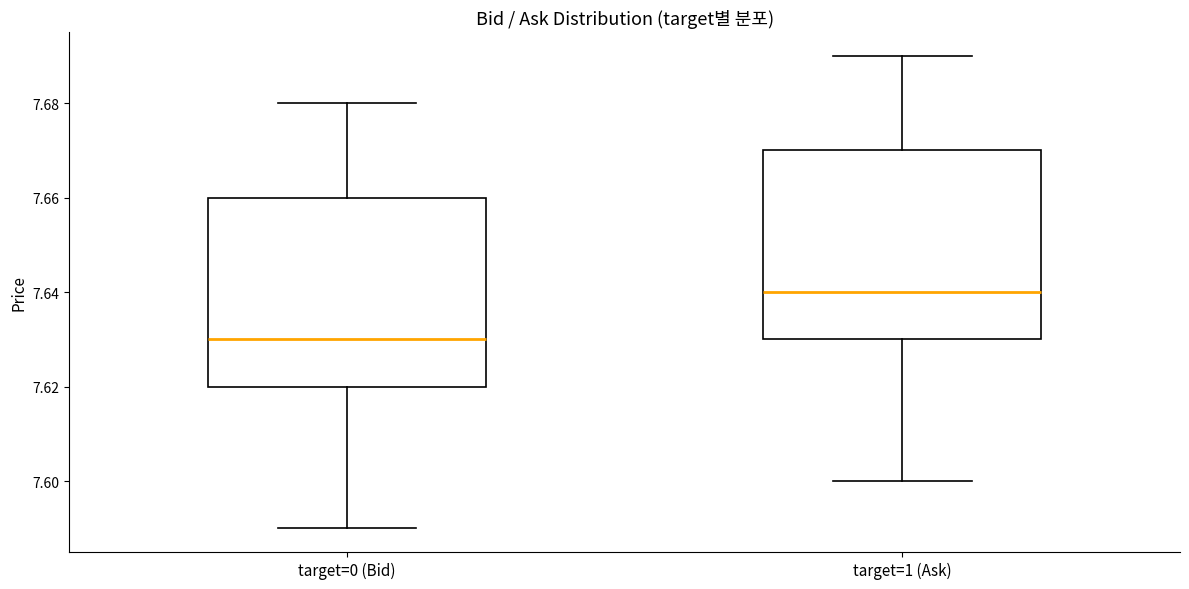

Reading left to right, read every box against the y-axis: the position of its median line, the range the box covers, and the ends of its whiskers. The values are not printed on the chart, so give them approximately, as read against the axis.

target=0 (Bid): median 7.63, box 7.62 to 7.66, whiskers 7.59 to 7.68
target=1 (Ask): median 7.64, box 7.63 to 7.67, whiskers 7.60 to 7.69